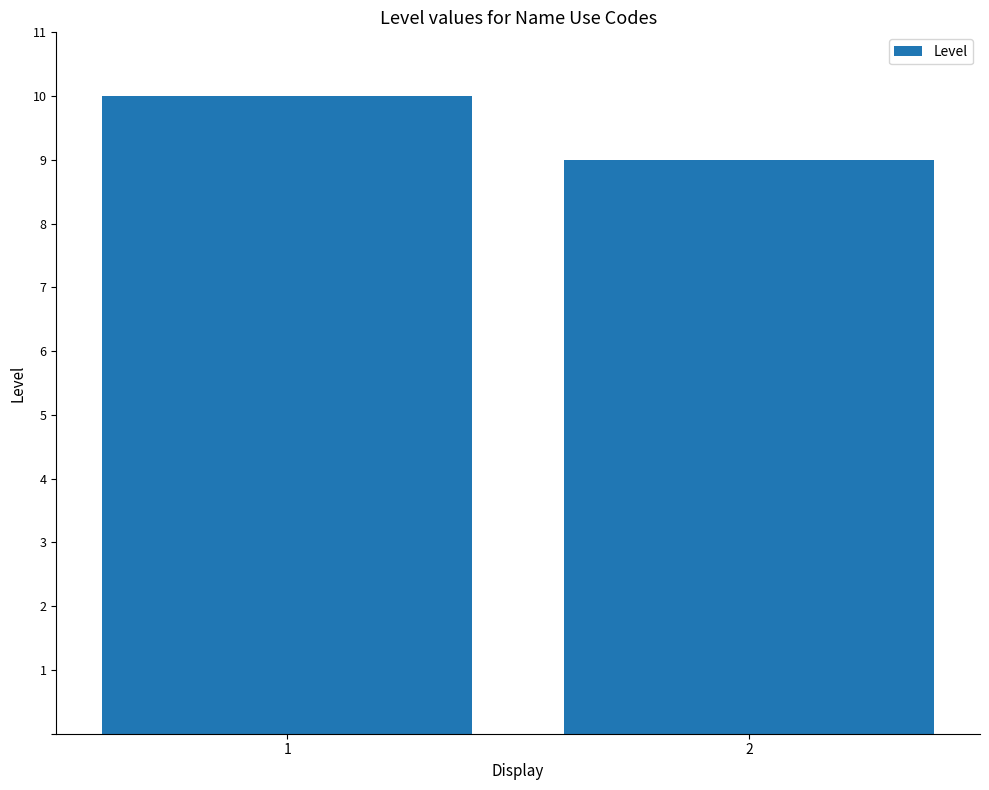

Read the value at 1.

10